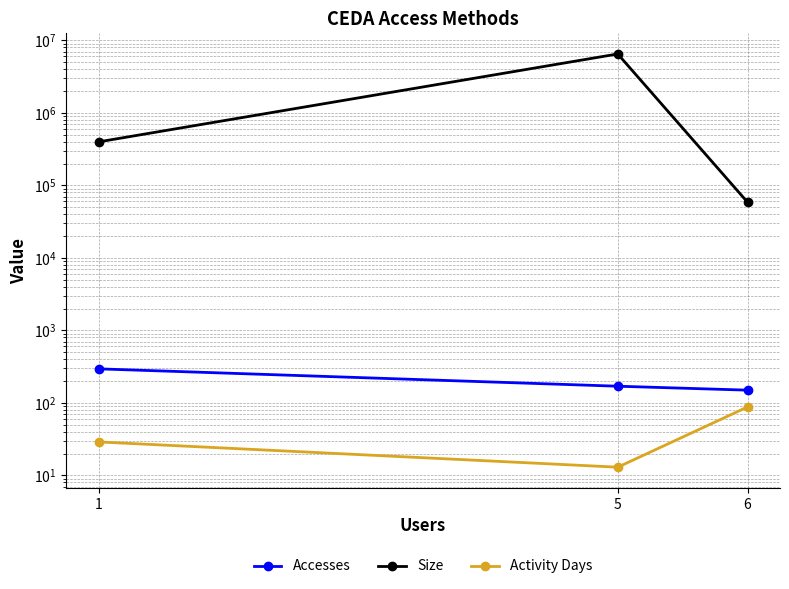

What is the spread (max minus min) of values at 1?

397277